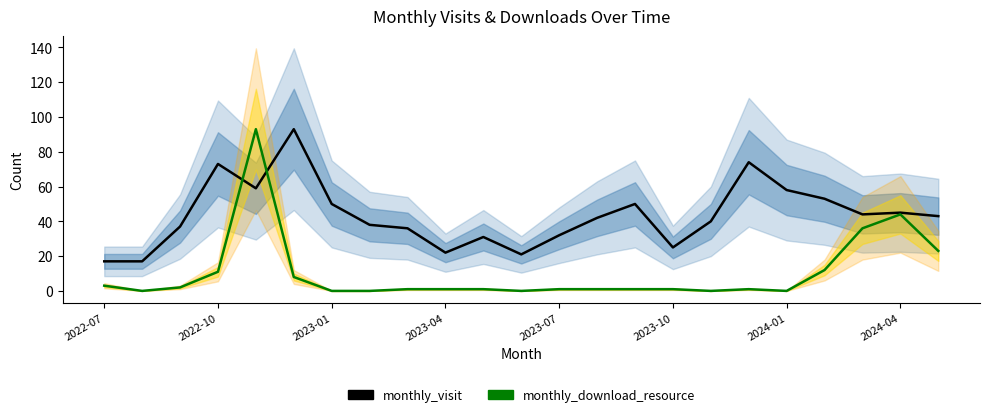

Reading right to left, list all the values displayed in this chart.

monthly_visit: 43	45	44	53	58	74	40	25	50	42	32	21	31	22	36	38	50	93	59	73	37	17	17
monthly_download_resource: 23	44	36	12	0	1	0	1	1	1	1	0	1	1	1	0	0	8	93	11	2	0	3